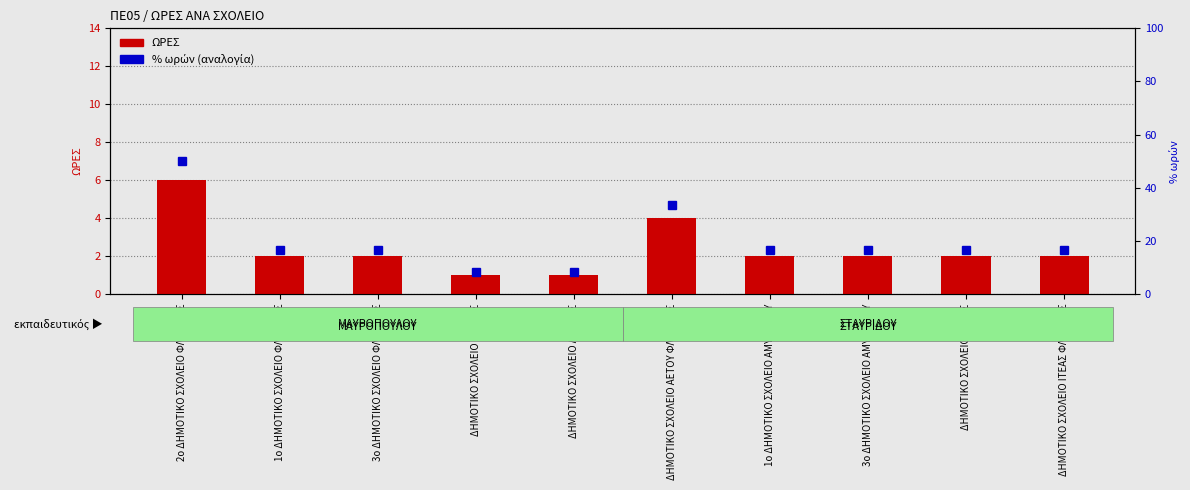

What is the label of the 4th bar from the left?

ΔΗΜΟΤΙΚΟ ΣΧΟΛΕΙΟ ΚΕΛΛΗΣ